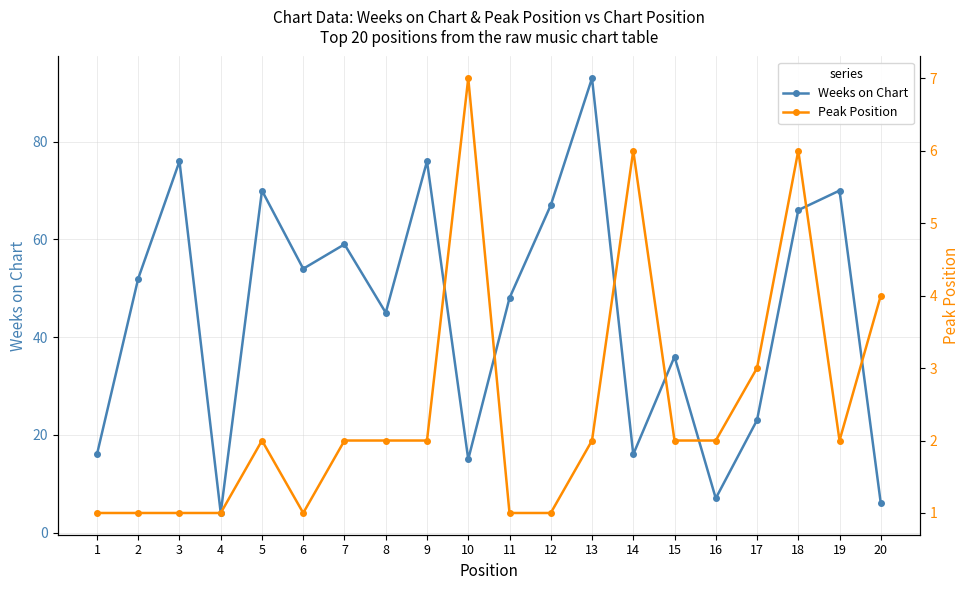

Is it true that Weeks on Chart equals 15 at 6?

False